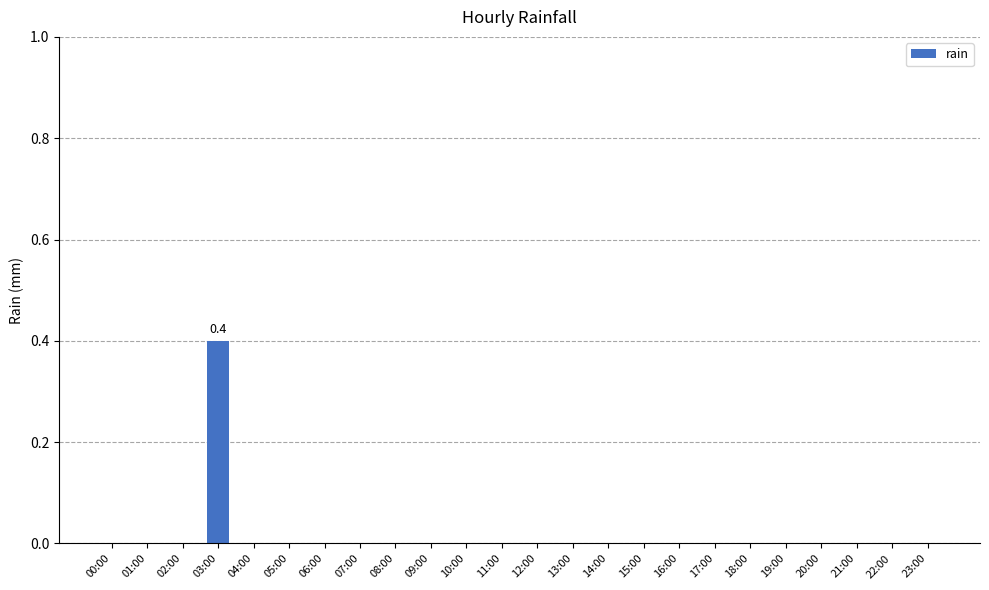

What is the sum of the values at 01:00 and 03:00?

0.4